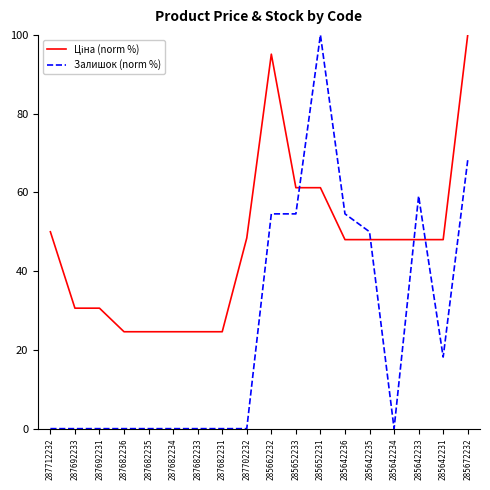

At which category is the sum across all series the highest?

285672232